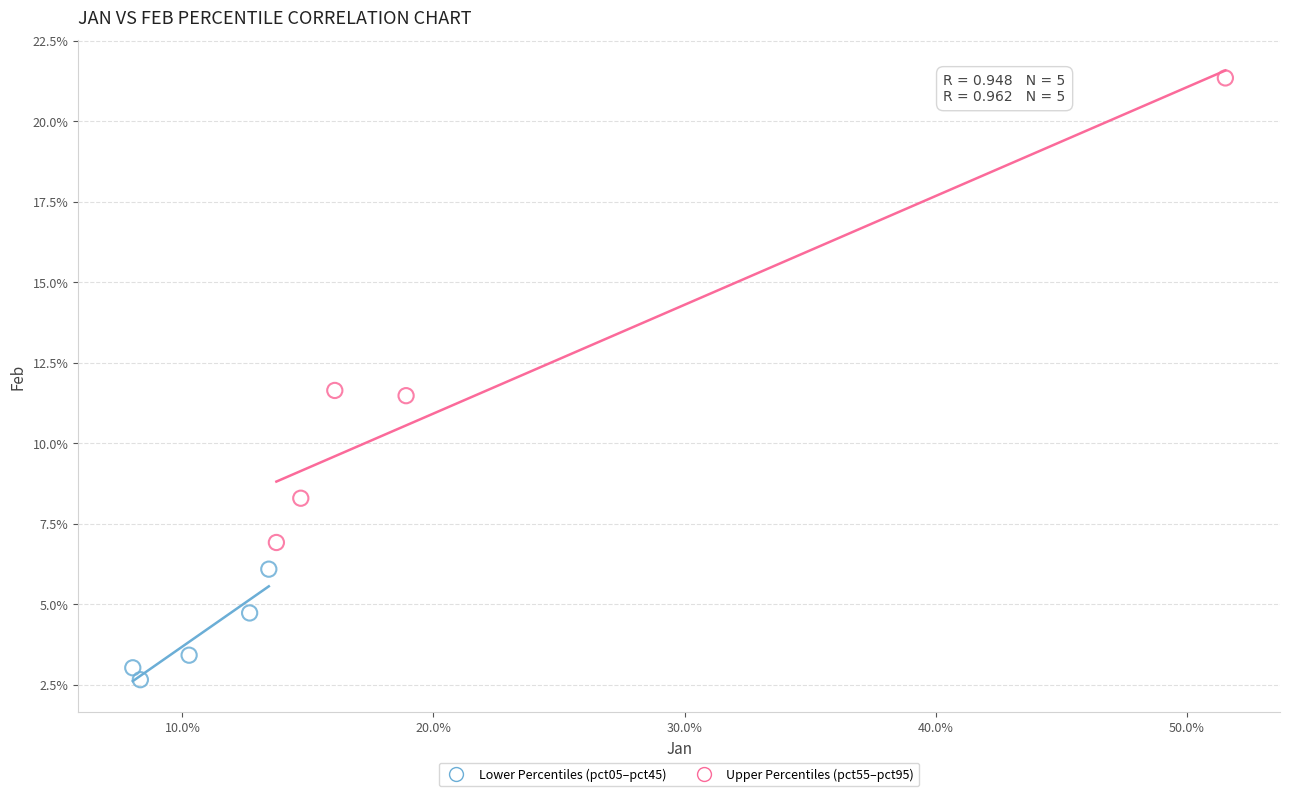

What are all the series names shown in the legend?

Lower Percentiles (pct05–pct45), Upper Percentiles (pct55–pct95)